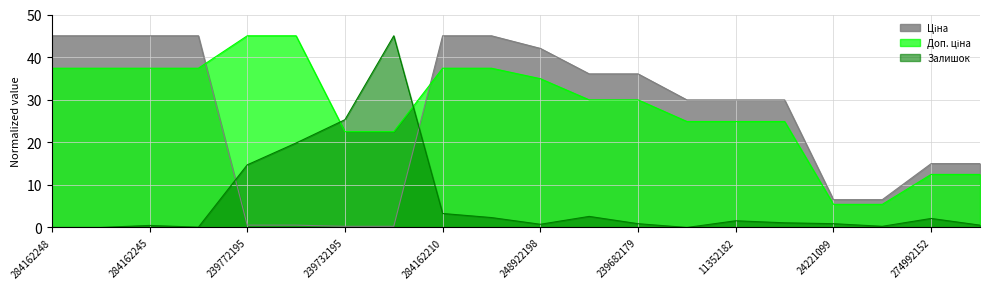

Reading left to right, extract all data points from this chart.

Ціна: 284162248=45.0	284162246=45.0	284162245=45.0	284162244=45.0	239772195=0.5	239772179=0.5	239732195=0.3	239732179=0.3	284162210=45.0	284162209=45.0	248922198=42.0	239682195=36.1	239682179=36.1	11352184=29.9	11352182=29.9	11352151=29.9	24221099=6.5	24221043=6.5	274992152=15.0	274992132=15.0
Доп. ціна: 284162248=37.4	284162246=37.4	284162245=37.4	284162244=37.4	239772195=45.0	239772179=45.0	239732195=22.5	239732179=22.5	284162210=37.4	284162209=37.4	248922198=34.9	239682195=30.0	239682179=30.0	11352184=24.9	11352182=24.9	11352151=24.9	24221099=5.4	24221043=5.4	274992152=12.5	274992132=12.5
Залишок: 284162248=0.0	284162246=0.0	284162245=0.5	284162244=0.1	239772195=14.7	239772179=19.8	239732195=25.3	239732179=45.0	284162210=3.3	284162209=2.3	248922198=0.8	239682195=2.6	239682179=0.9	11352184=0.0	11352182=1.6	11352151=1.1	24221099=0.9	24221043=0.3	274992152=2.1	274992132=0.5